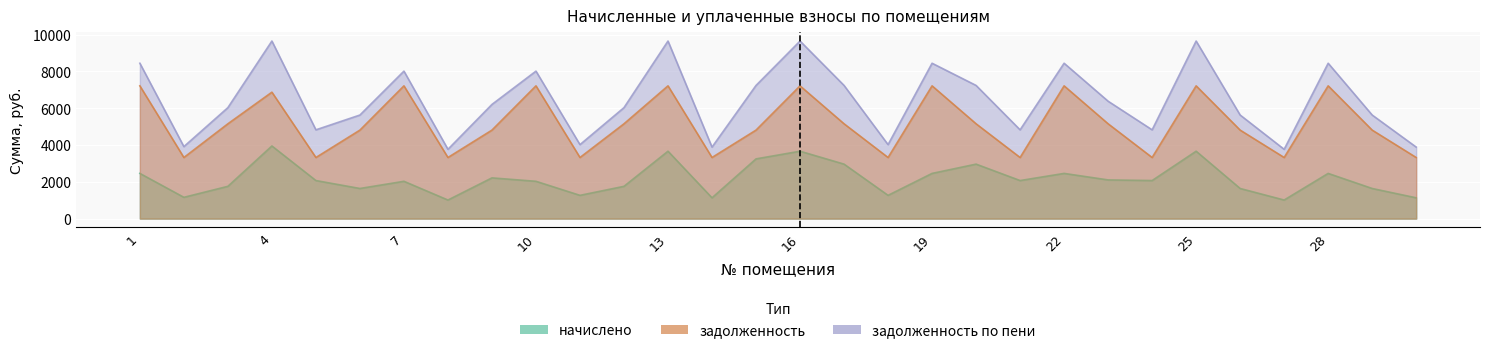

How many data points in начислено are less than 2069?

14